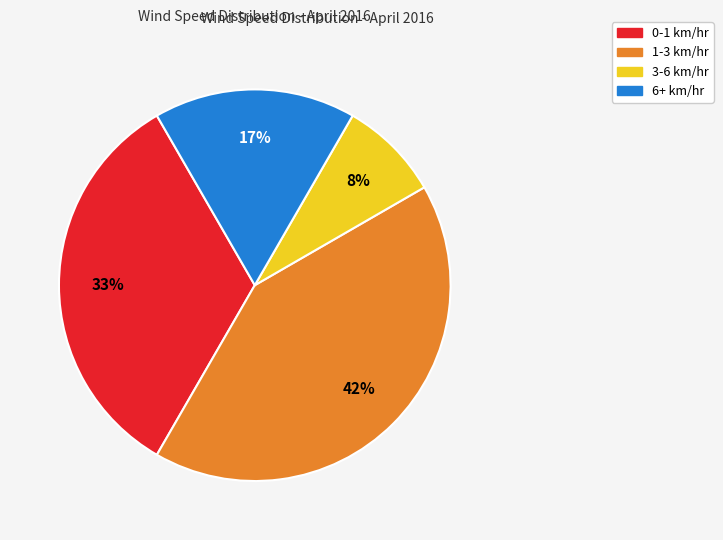

Which slice is the largest?

1-3 km/hr